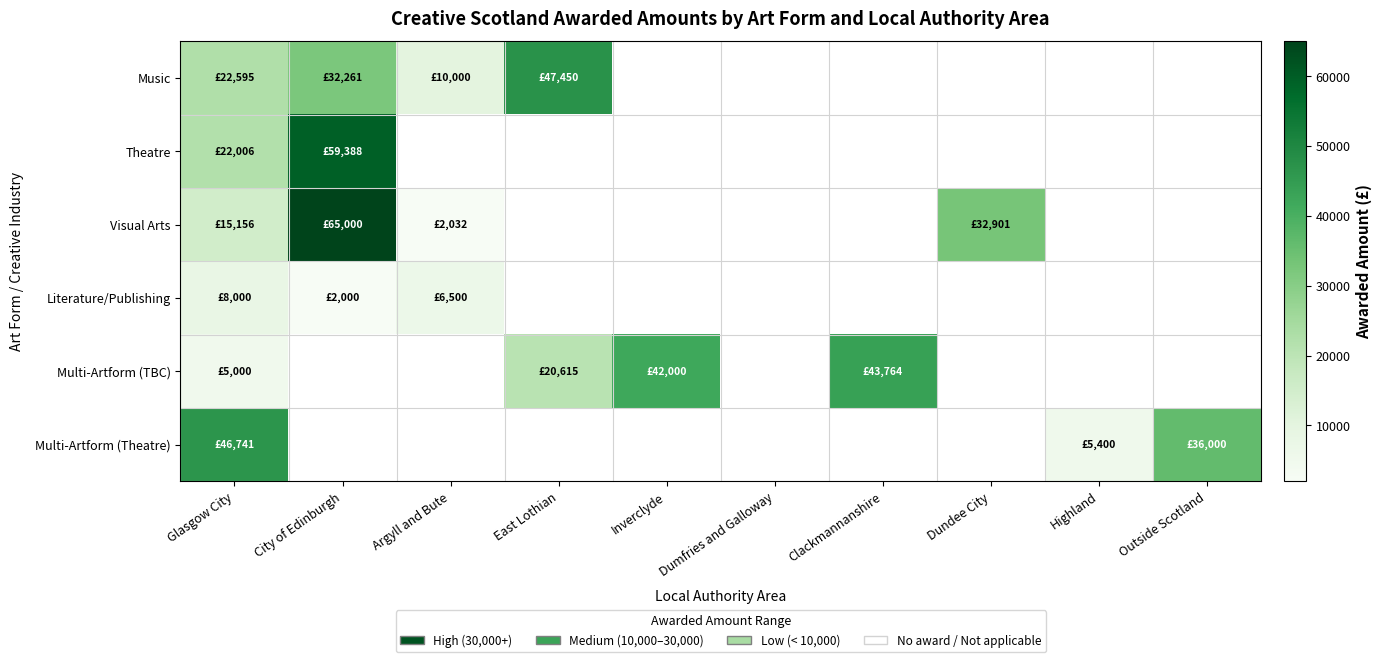

Which has a higher value, Glasgow City or East Lothian?

East Lothian